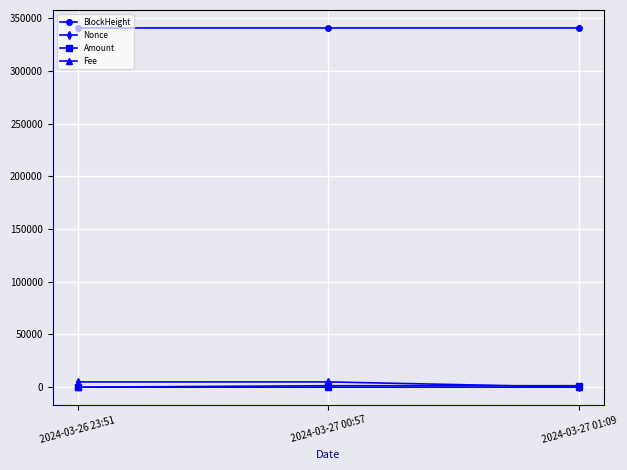

What is the greatest value displayed?

340669.0